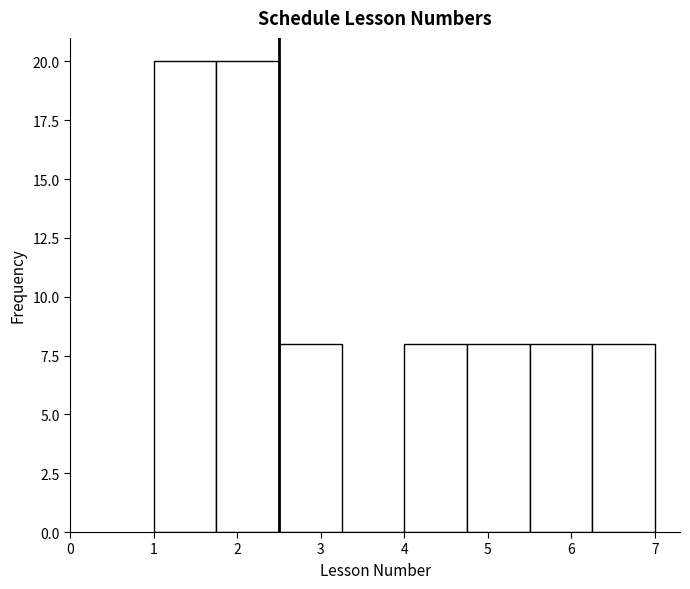

How tall is the bar that spans 1.00 to 1.75 on the x-axis? Neither the bar edges nor the heights are printed on the chart, so give them approximately, as read against the axes.

20